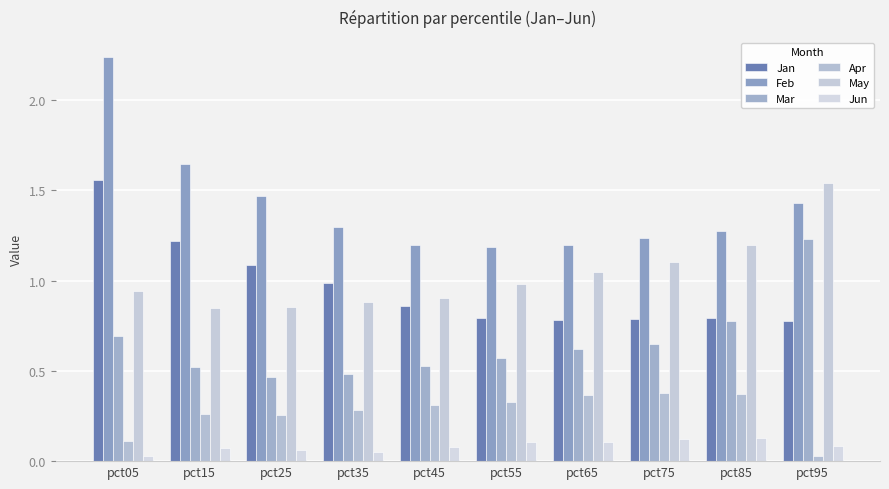

Read the May value at pct05.

0.9